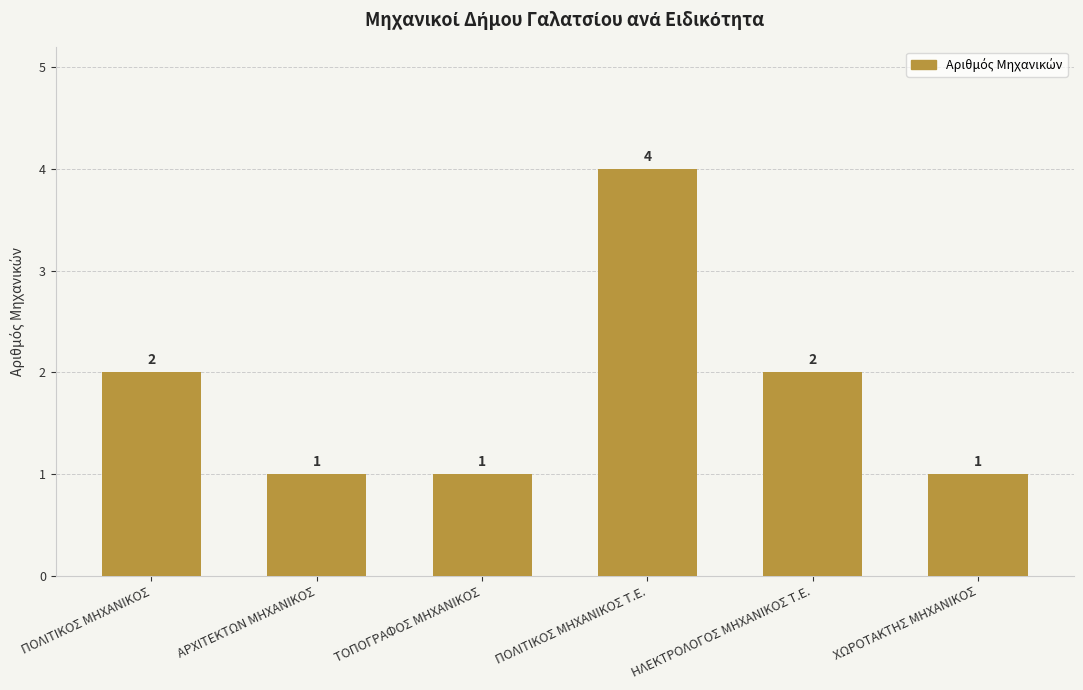

The chart shows a value of 1 at ΤΟΠΟΓΡΑΦΟΣ ΜΗΧΑΝΙΚΟΣ. True or false?

True